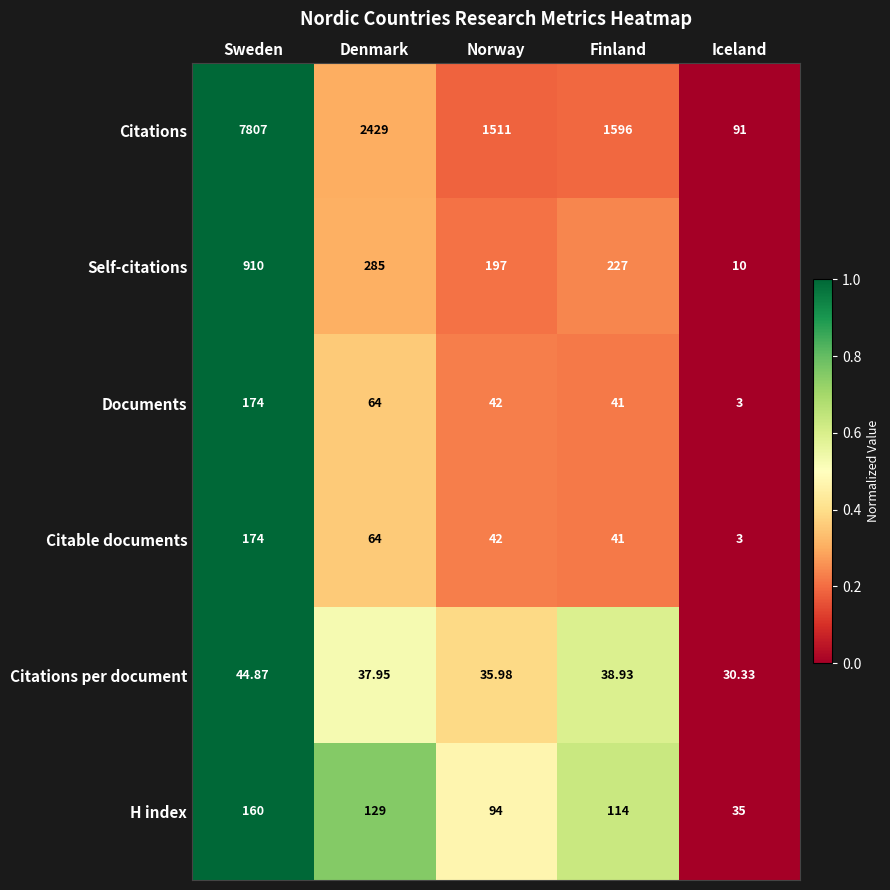

At which label does Self-citations first exceed 227?

Sweden